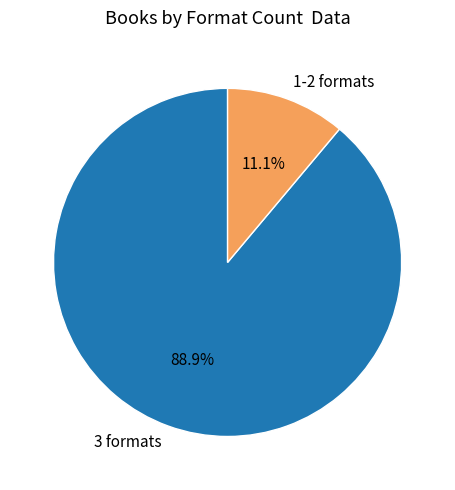

Rank the categories by value from highest to lowest.

3 formats, 1-2 formats